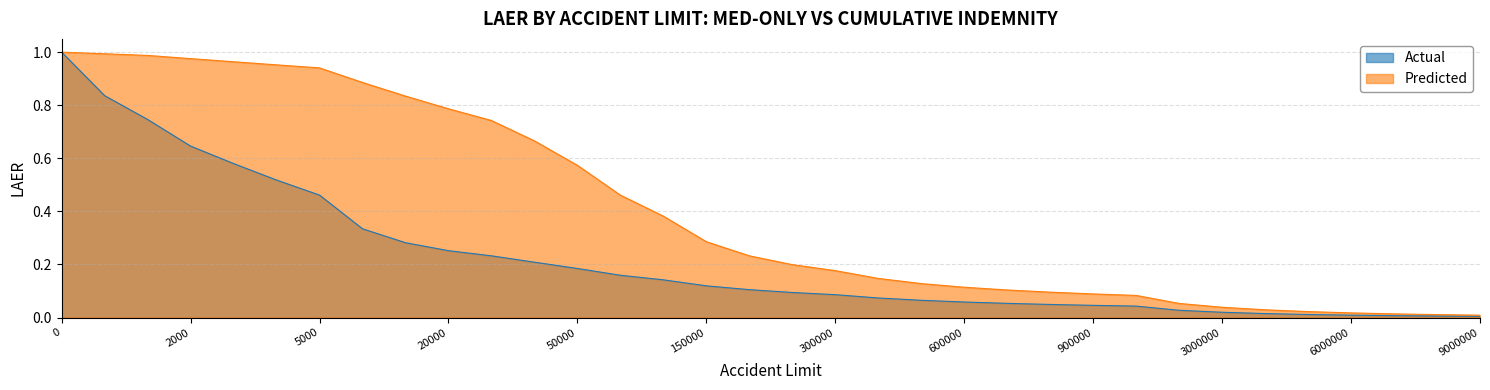

Rank the series by their maximum value, from lowest to highest.

Actual, Predicted